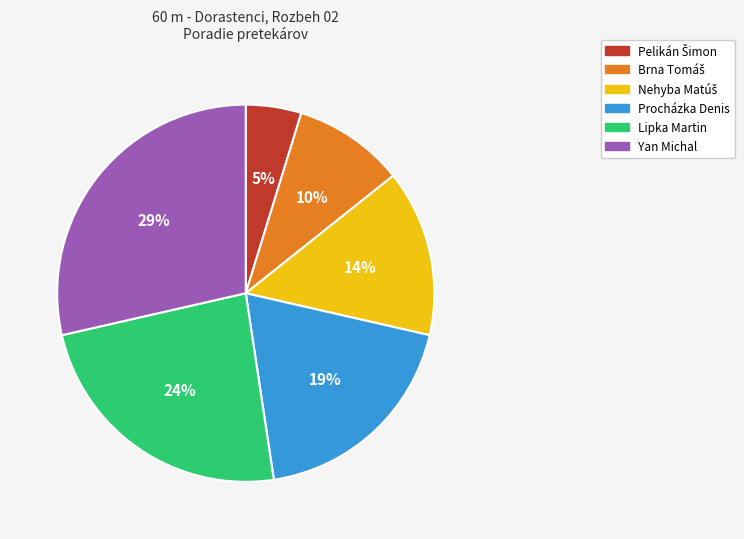

To the nearest percent, what is the difference between the largest and smallest slice percentages?

24%